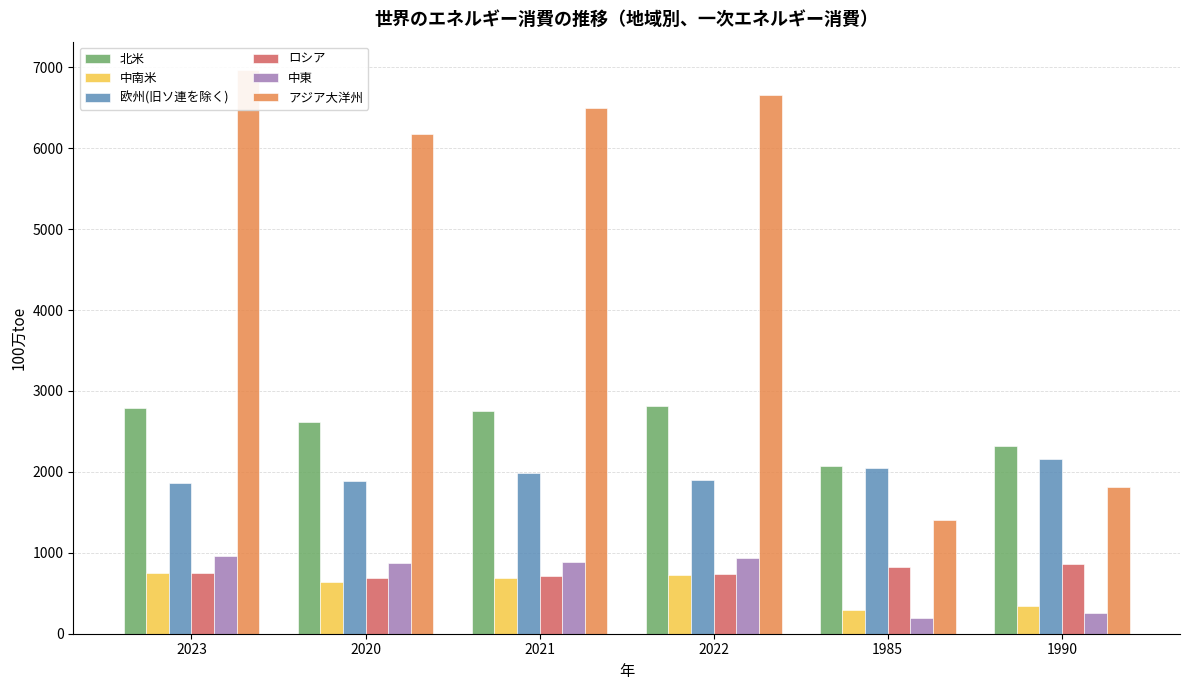

What is the highest value of the 欧州(旧ソ連を除く) series?

2159.1